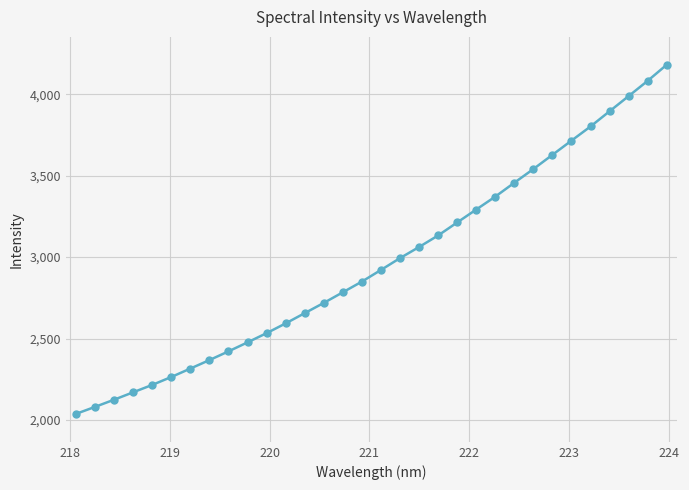

What is the maximum value shown in the chart?

4180.4